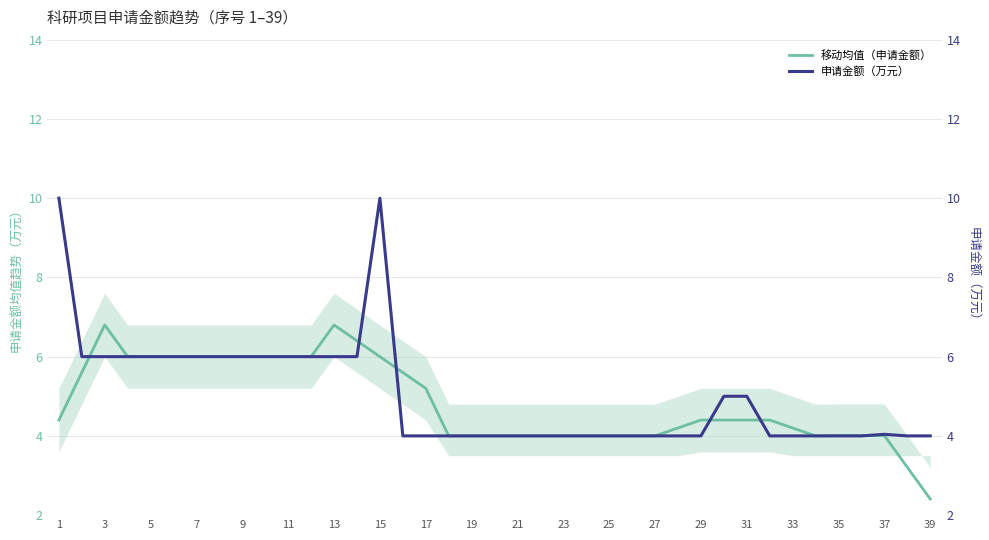

Is it true that 移动均值（申请金额） equals 9.7 at 7?

False